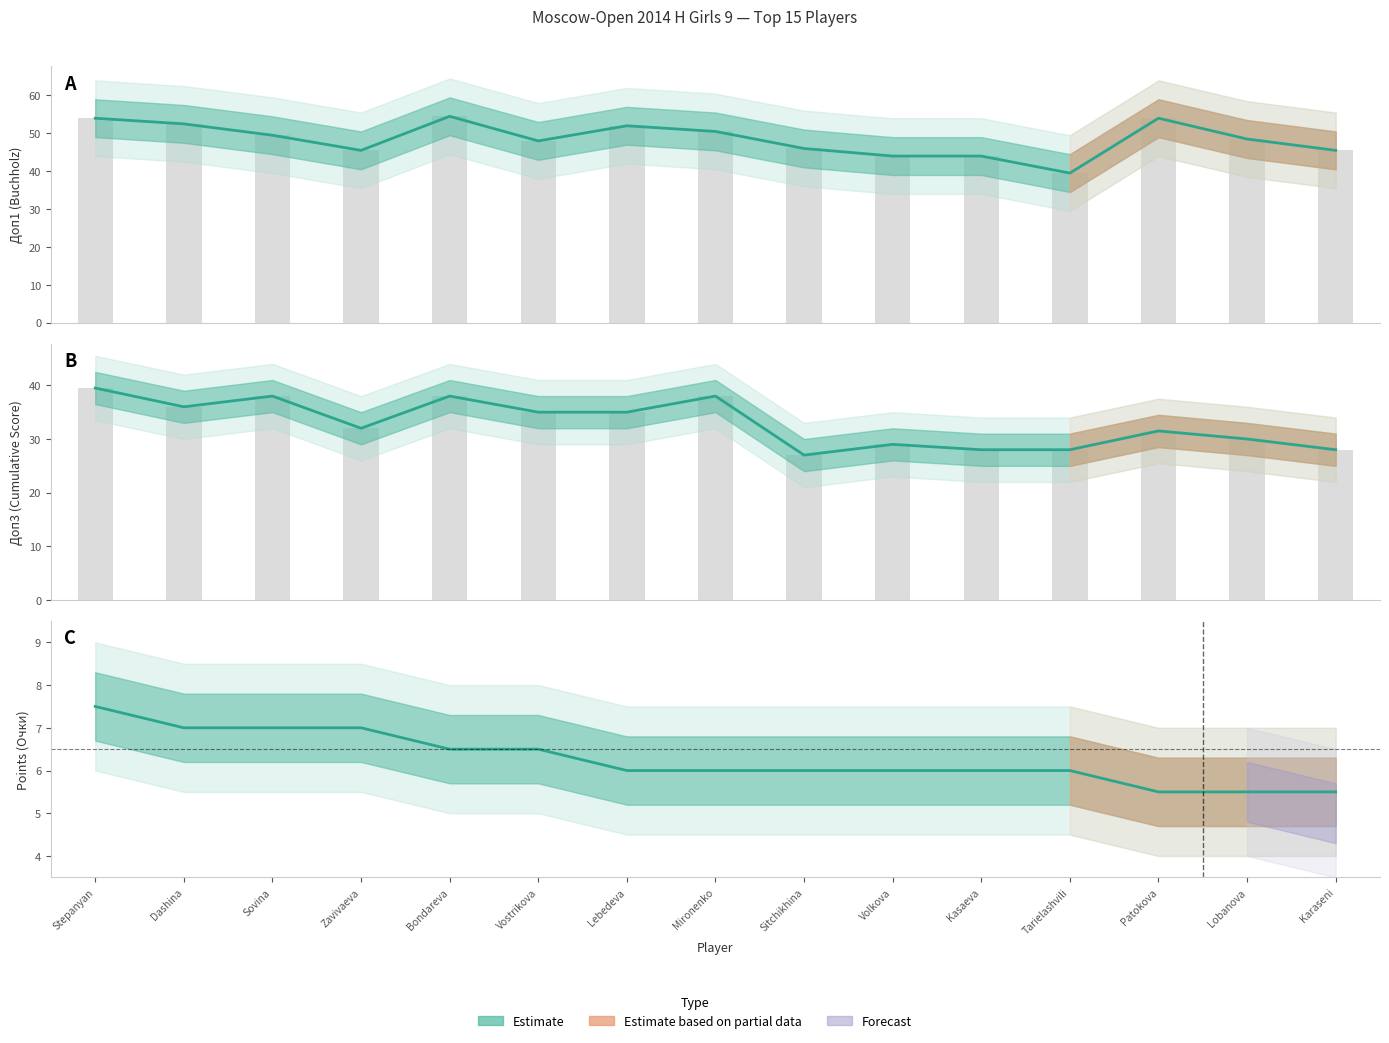

At which category is the sum across all series the highest?

Stepanyan